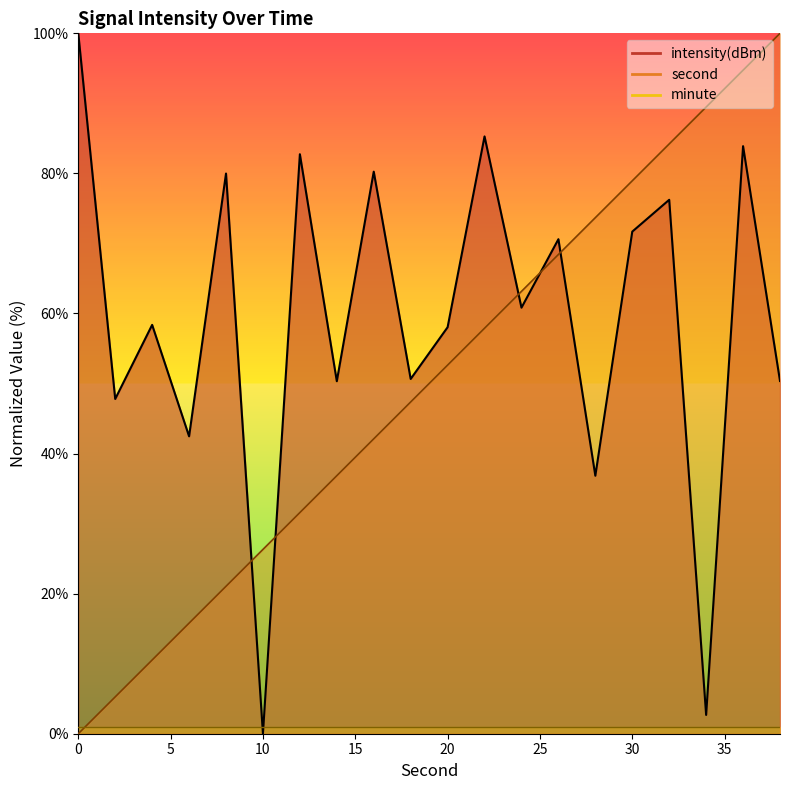

What is the highest value of the minute line series?

1.0